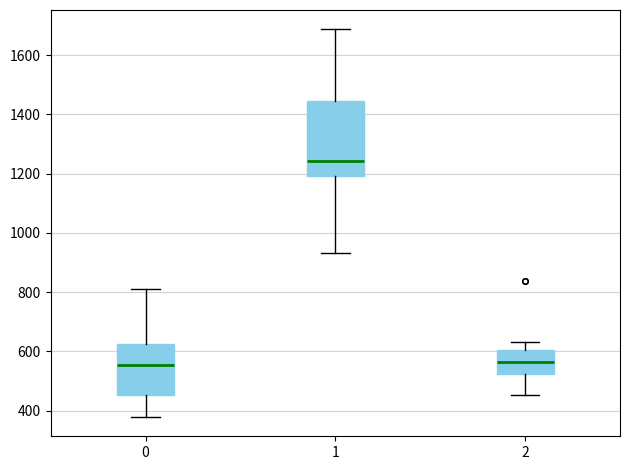

Where is the upper edge of the box at x = 0 on the y-axis? The values are not printed on the chart, so give them approximately, as read against the axis.

620